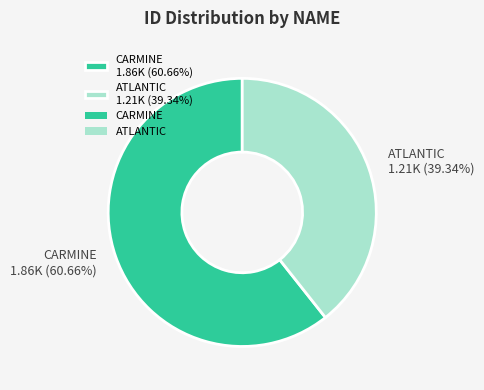

The ATLANTIC slice represents 39% of the pie. True or false?

True